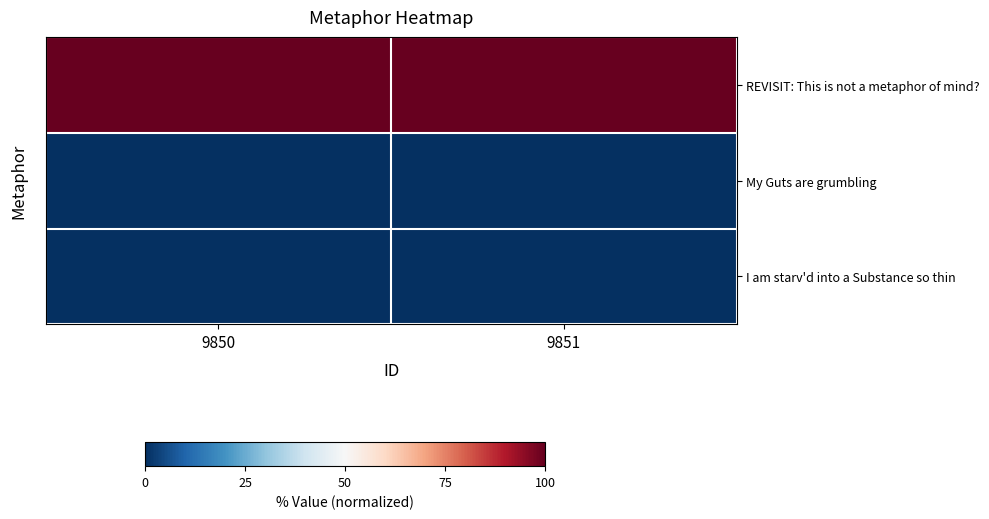

Which series has the largest total across all categories?

REVISIT: This is not a metaphor of mind?